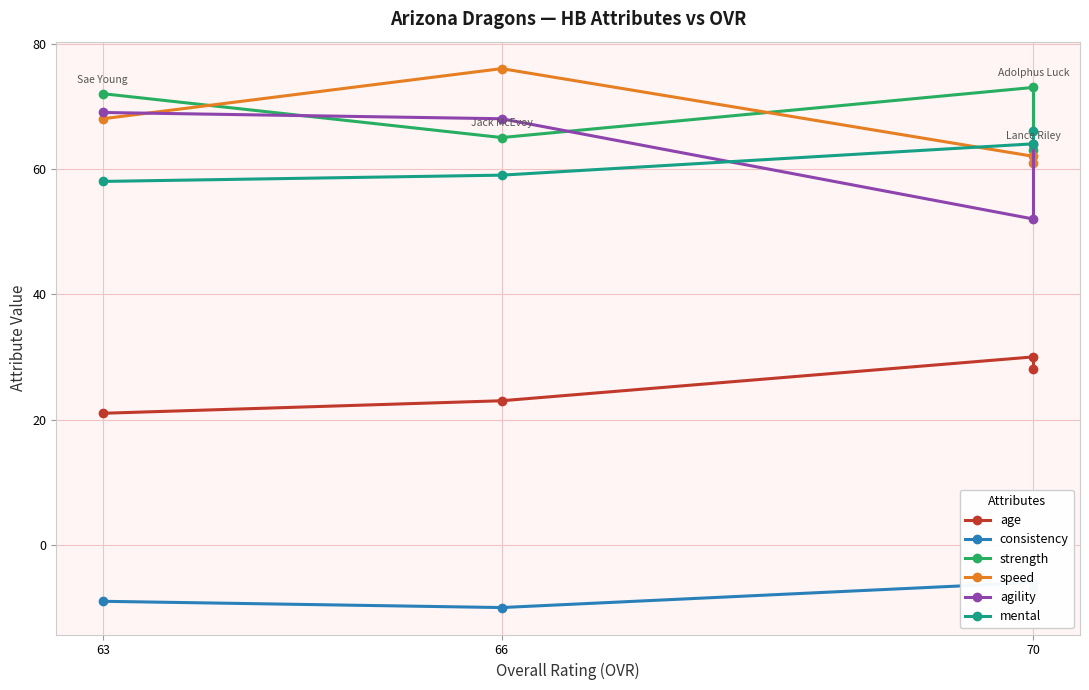

Does the chart have visible grid lines?

Yes